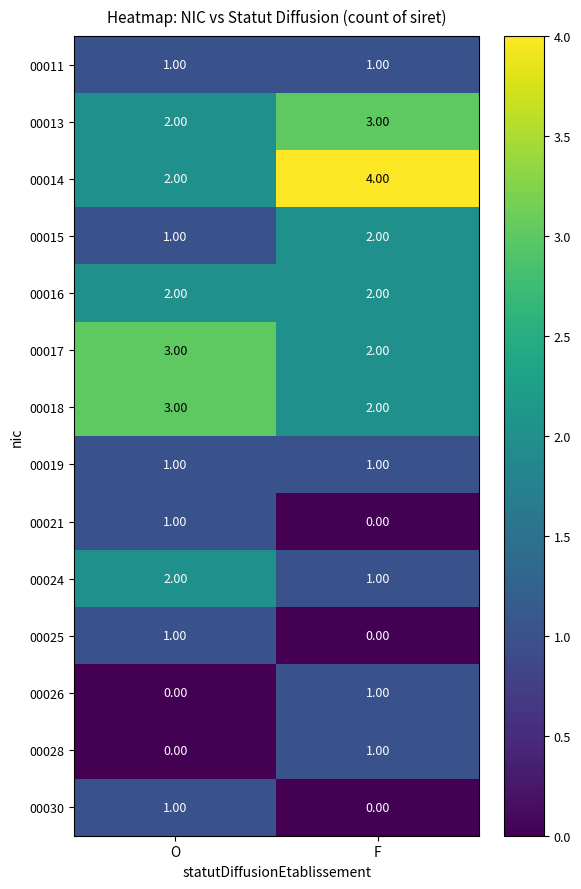

At how many categories does at least one series exceed 0?

2